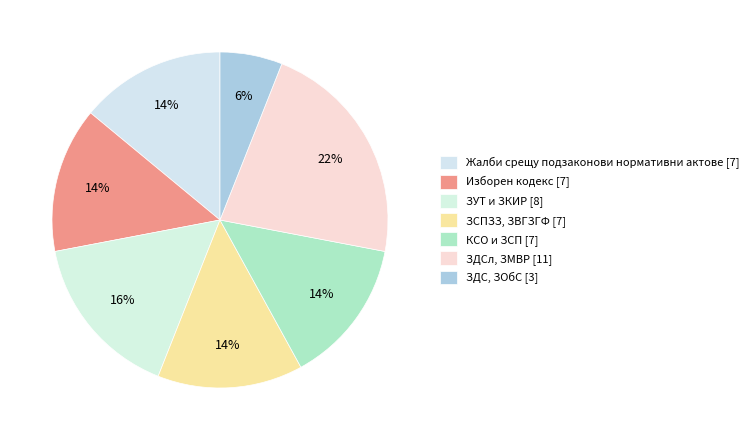

Count the number of slices in the pie.

7